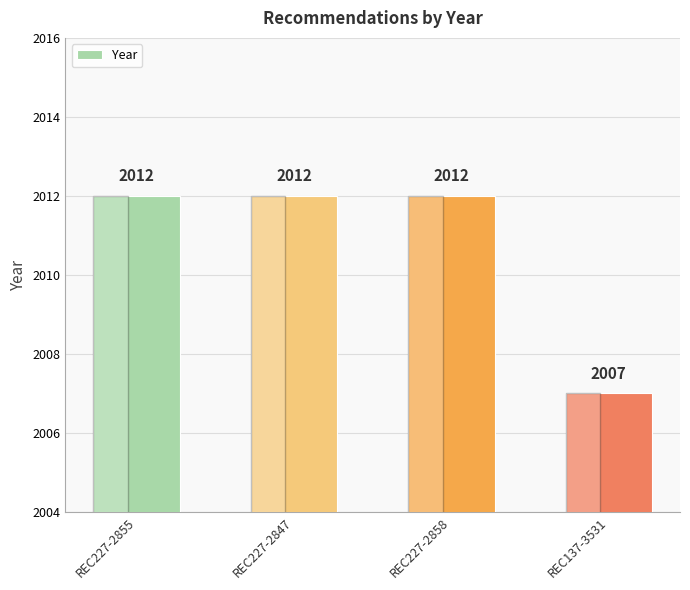

What is the change in value from REC227-2855 to REC137-3531?

-5